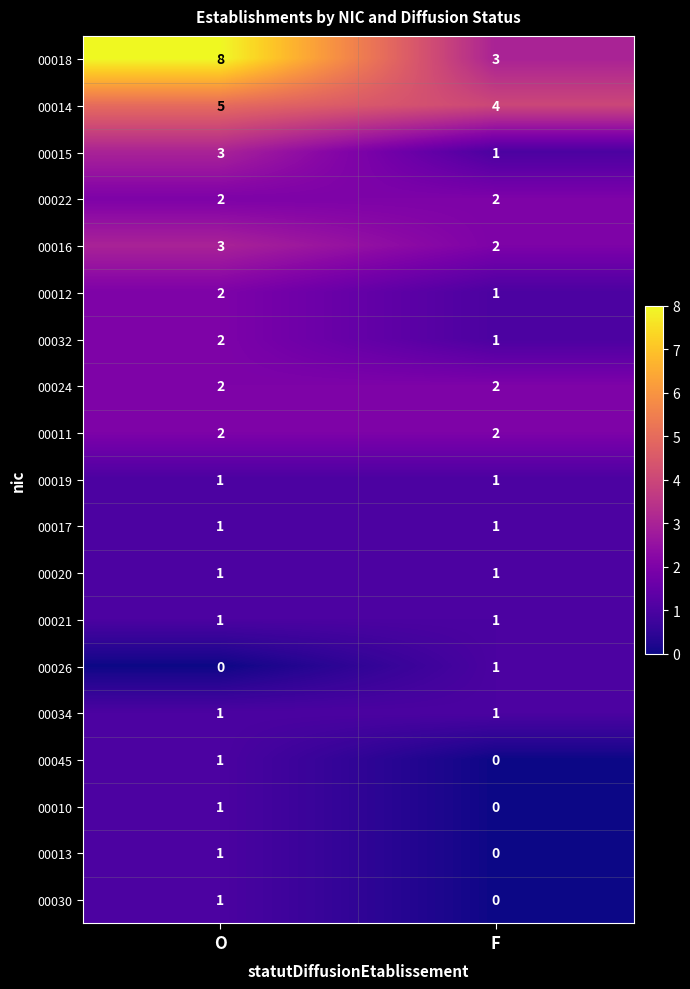

What is the spread (max minus min) of values at O?

8